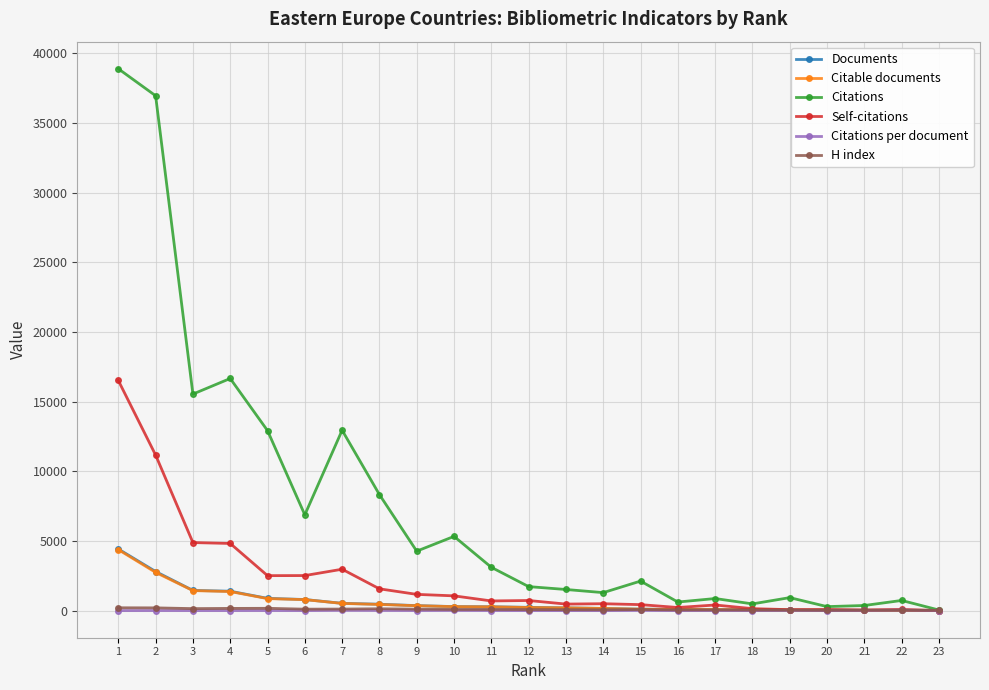

Read the Documents value at 6.

803.0